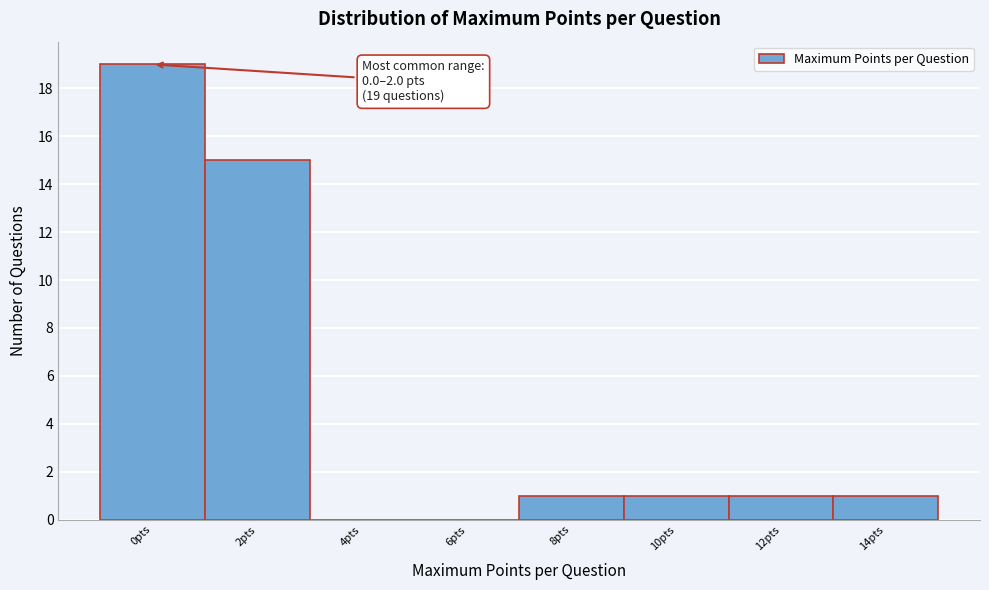

Reading left to right, list all the values displayed in this chart.

0pts=19	2pts=15	4pts=0	6pts=0	8pts=1	10pts=1	12pts=1	14pts=1